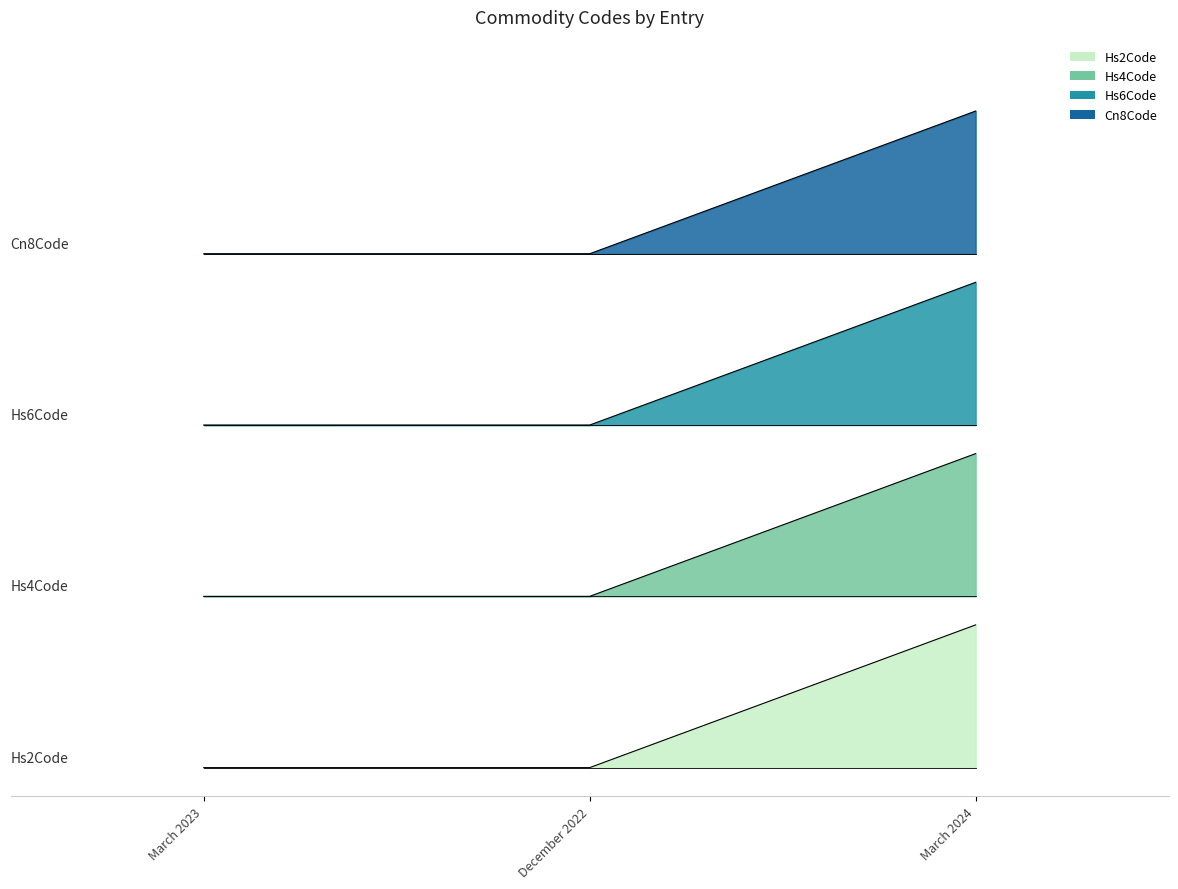

How many lines are shown in the chart?

4